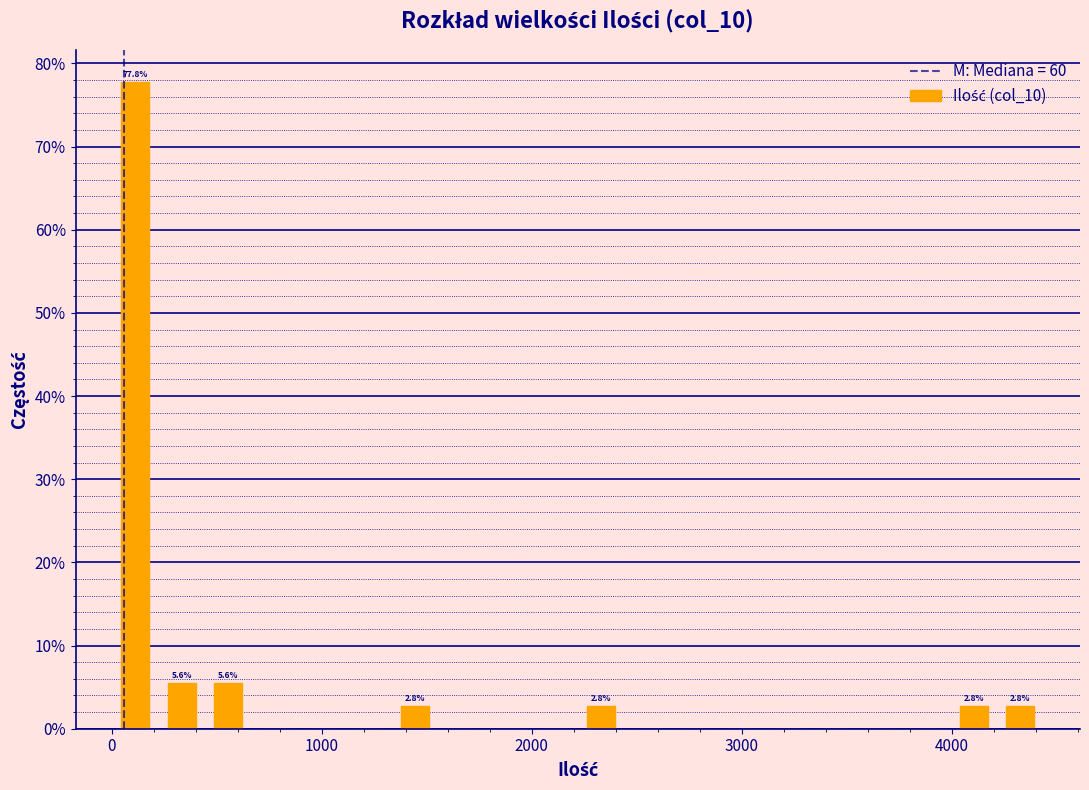

Read against the x-axis, roughly where is the centre of the tallest bar?

100